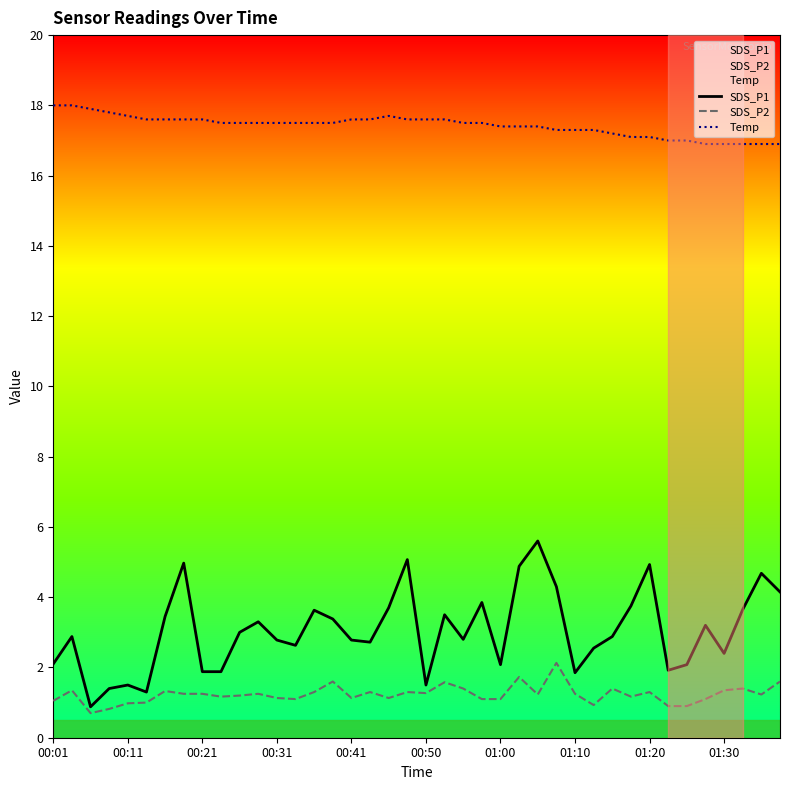

The value of SDS_P2 at 15 is 0.4. True or false?

False